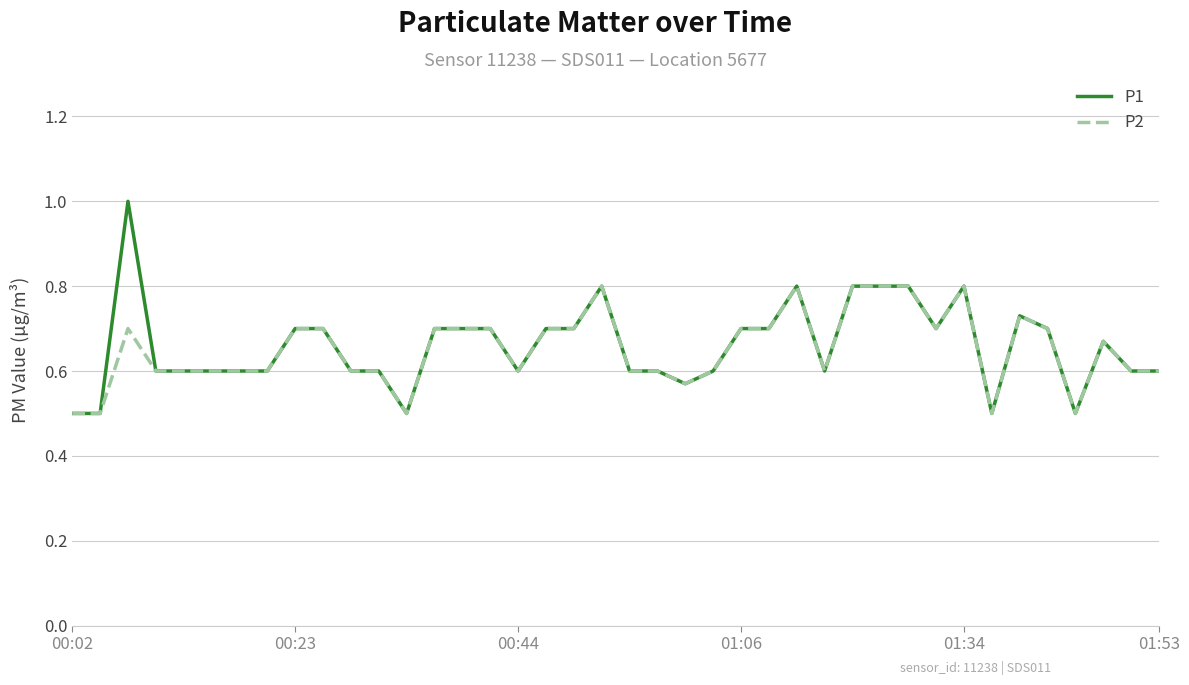

Which series has the widest spread of values?

P1